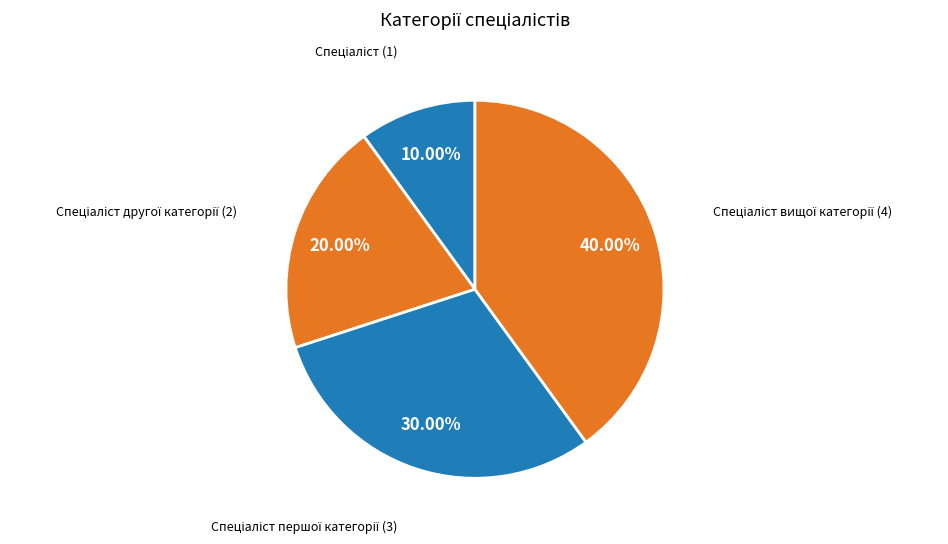

Is there any slice that represents more than half of the pie?

No